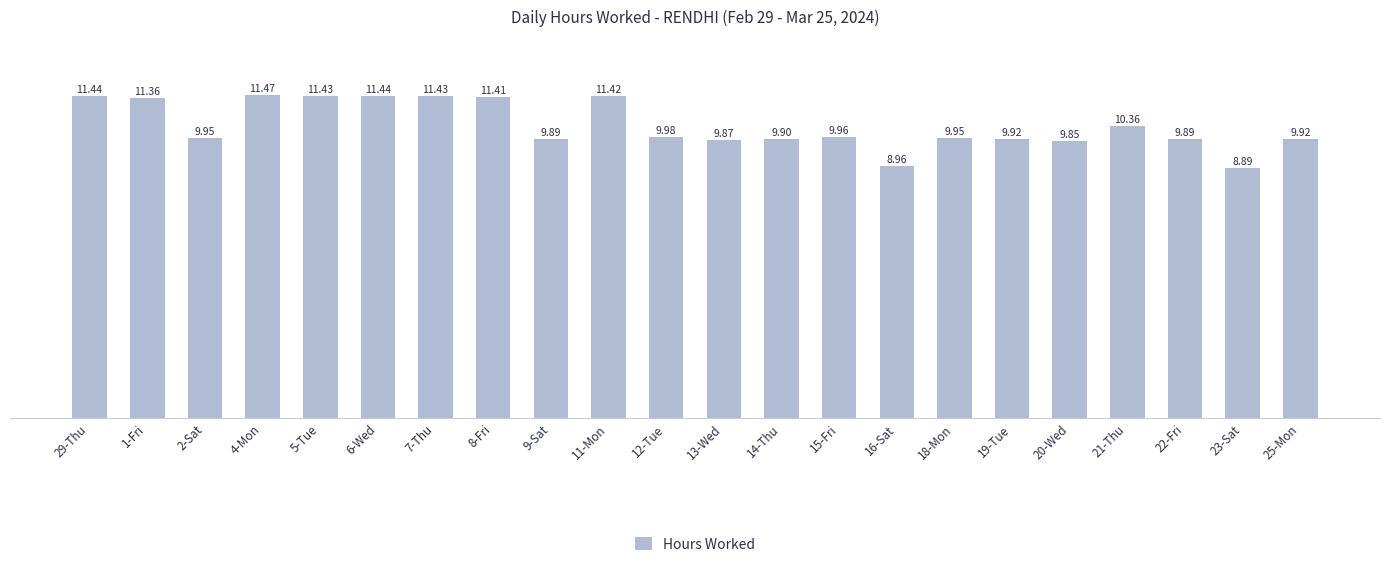

What position from the right is 16-Sat?

8